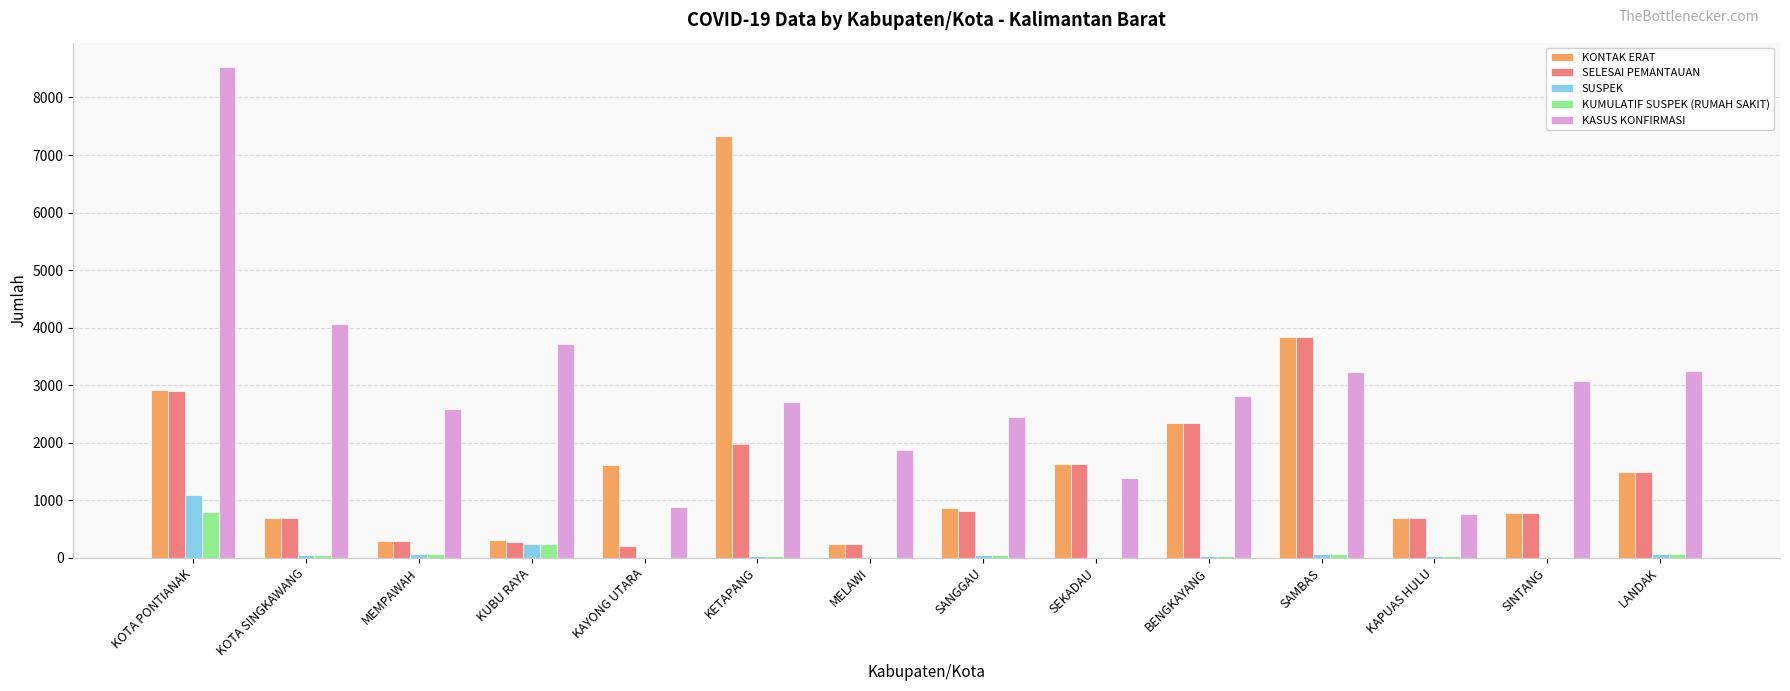

Which label corresponds to the largest value in the chart?

KOTA PONTIANAK